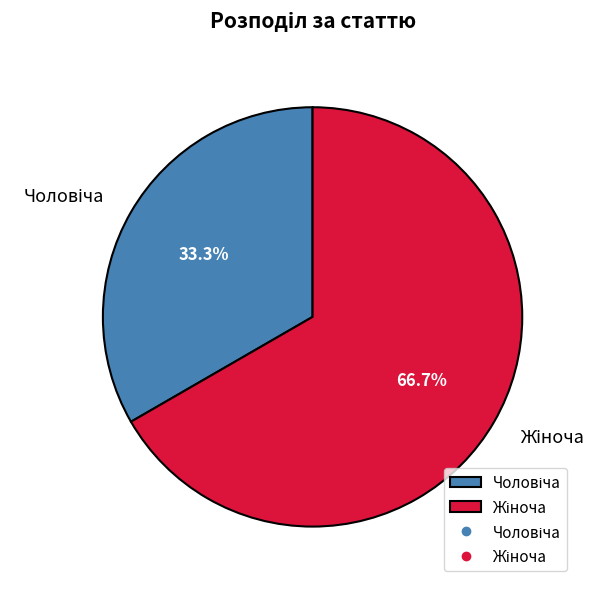

Is there any slice that represents more than half of the pie?

Yes